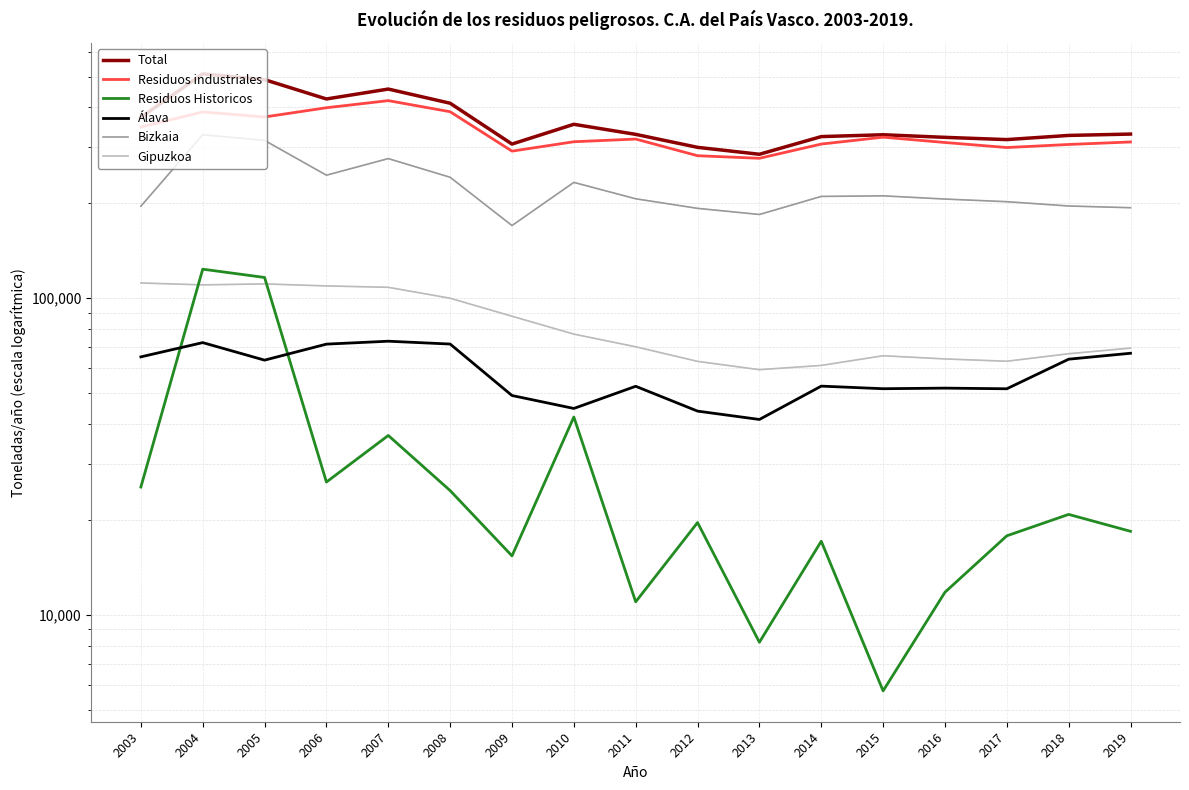

Reading left to right, extract all data points from this chart.

Total: 2003=371820.0	2004=510204.0	2005=489141.0	2006=425090.0	2007=456853.0	2008=412128.0	2009=306332.2	2010=353640.5	2011=328681.3	2012=299089.4	2013=284424.3	2014=323398.4	2015=327765.7	2016=321628.0	2017=316428.6	2018=326168.7	2019=329363.0
Residuos industriales: 2003=346491.0	2004=386821.0	2005=372968.0	2006=398827.0	2007=420007.5	2008=387443.0	2009=290974.6	2010=311508.1	2011=317683.1	2012=281440.9	2013=276226.4	2014=306316.2	2015=322008.4	2016=309837.4	2017=298660.0	2018=305407.4	2019=311003.0
Residuos Historicos: 2003=25329.0	2004=123383.0	2005=116173.0	2006=26263.0	2007=36846.5	2008=24685.0	2009=15357.6	2010=42132.4	2011=10998.2	2012=19565.8	2013=8198.0	2014=17082.2	2015=5757.3	2016=11790.6	2017=17768.6	2018=20761.2	2019=18360.0
Álava: 2003=65231.0	2004=72357.0	2005=63698.0	2006=71564.0	2007=73097.4	2008=71603.0	2009=49259.3	2010=44839.0	2011=52679.9	2012=43980.5	2013=41390.8	2014=52739.1	2015=51755.5	2016=51977.4	2017=51732.7	2018=64144.5	2019=66967.0
Bizkaia: 2003=194983.0	2004=327755.0	2005=314593.0	2006=244283.0	2007=275611.0	2008=240631.0	2009=169419.2	2010=231833.6	2011=205806.9	2012=191975.3	2013=183602.2	2014=209359.4	2015=210240.8	2016=205390.9	2017=201503.5	2018=195292.5	2019=192858.0
Gipuzkoa: 2003=111607.0	2004=110093.0	2005=110850.0	2006=109243.0	2007=108145.0	2008=99894.0	2009=87653.6	2010=76967.9	2011=70194.6	2012=63133.6	2013=59431.3	2014=61299.9	2015=65769.3	2016=64259.9	2017=63192.5	2018=66731.6	2019=69538.0